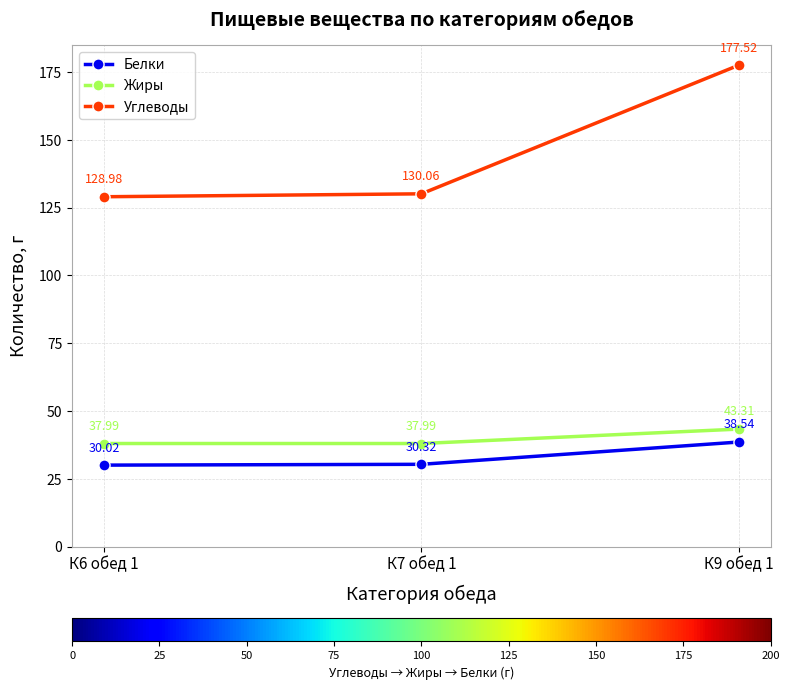

Reading left to right, transcribe all the data shown in this chart.

Белки: 30.0	30.3	38.5
Жиры: 38.0	38.0	43.3
Углеводы: 129.0	130.1	177.5